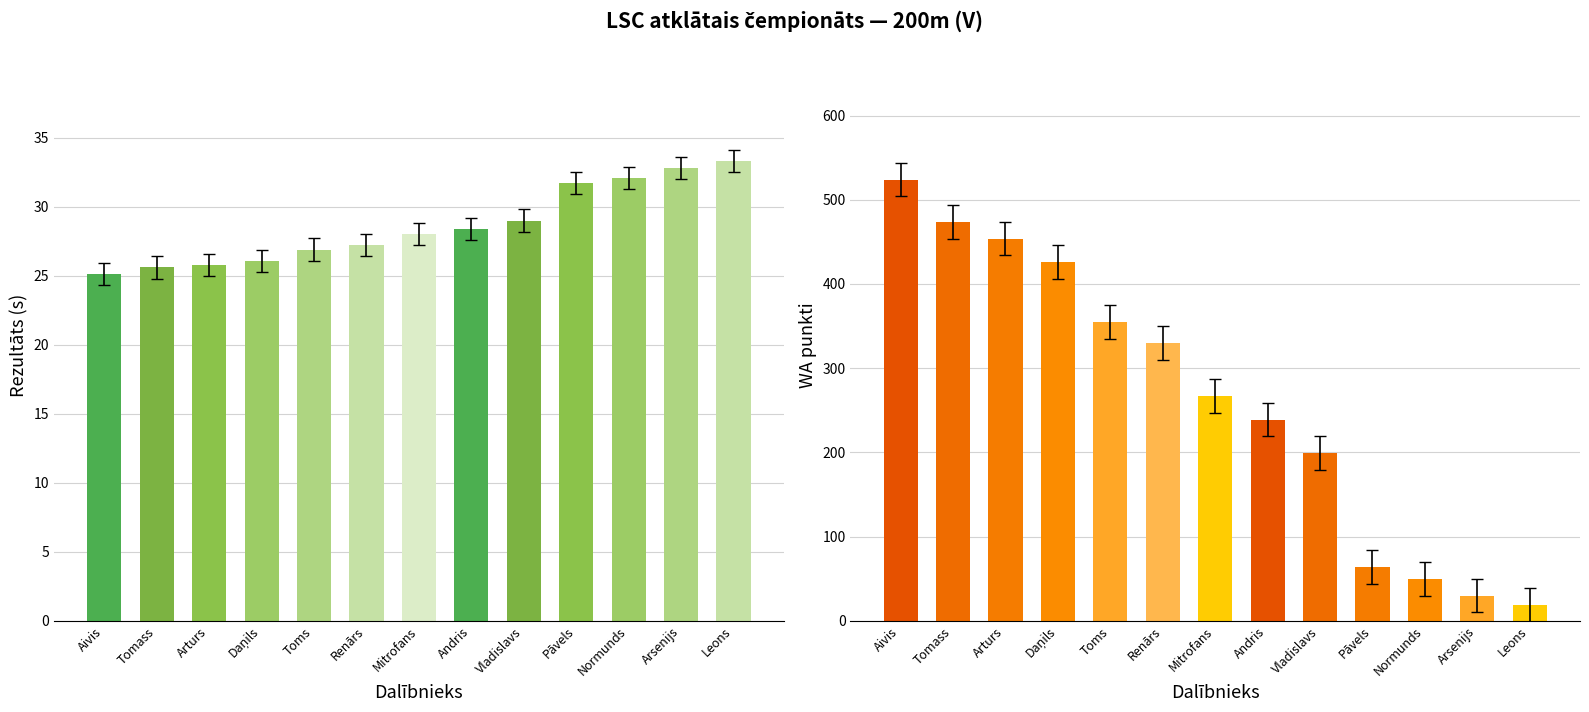

What is the spread (max minus min) of values at Vladislavs?

170.0